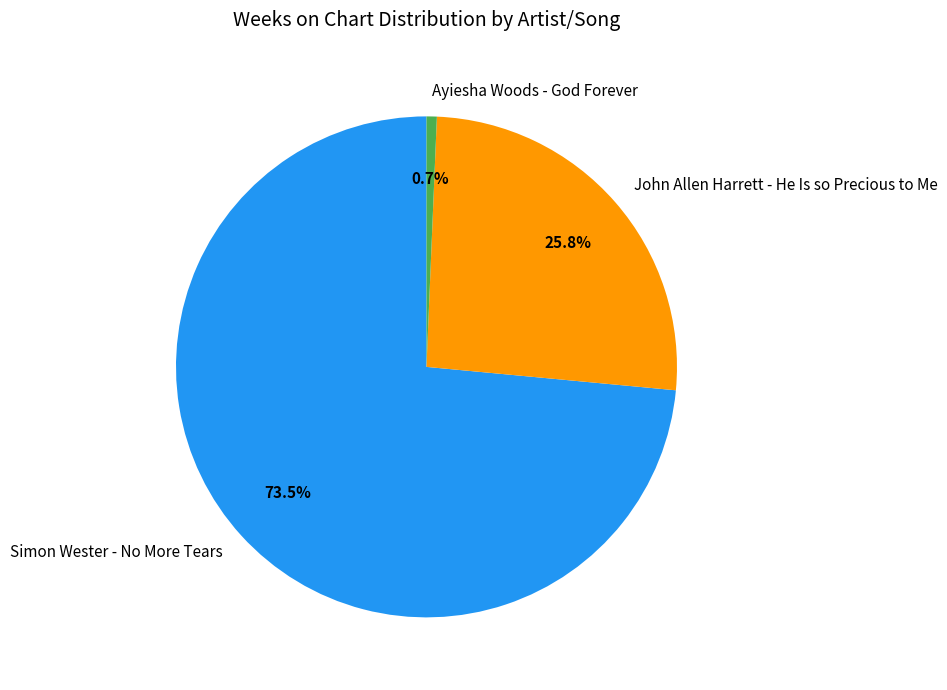

Which category has the biggest portion of the pie?

Simon Wester - No More Tears